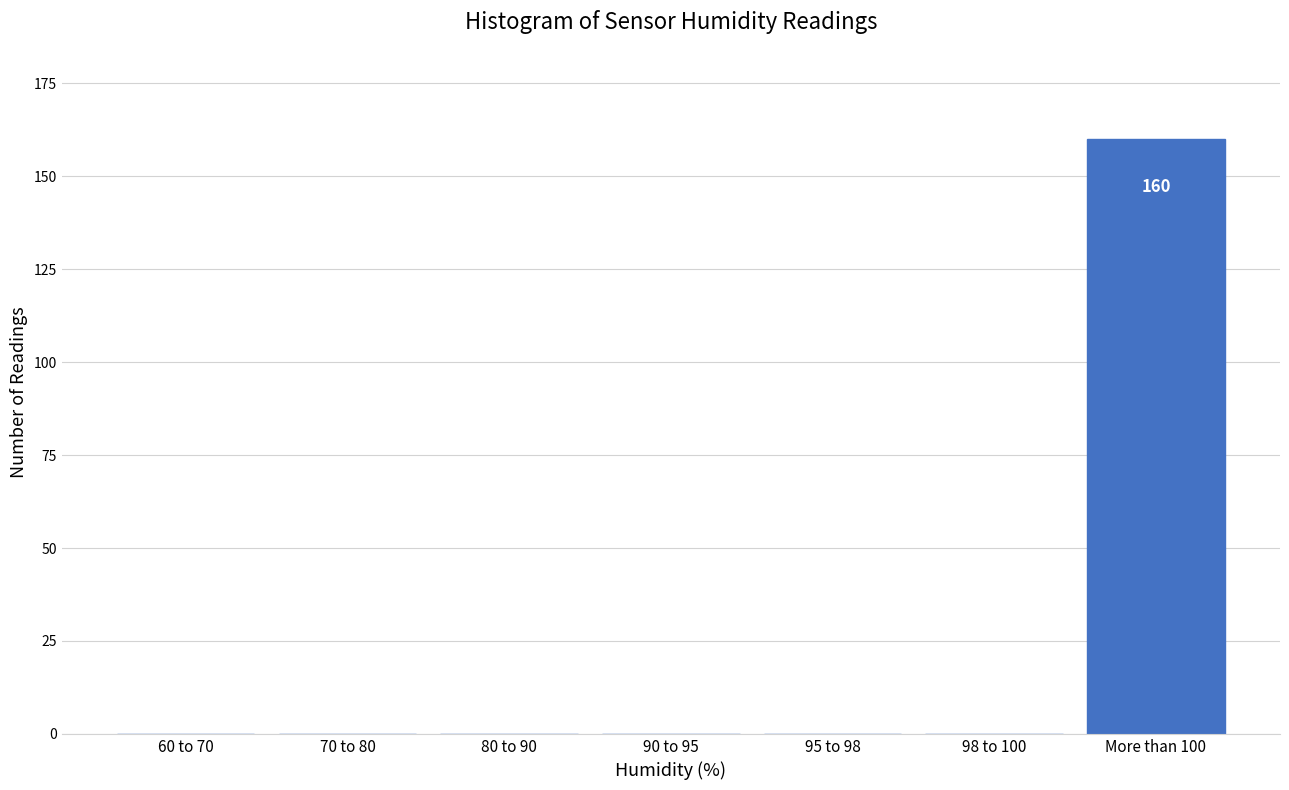

Reading left to right, transcribe all the data shown in this chart.

60 to 70=0	70 to 80=0	80 to 90=0	90 to 95=0	95 to 98=0	98 to 100=0	More than 100=160